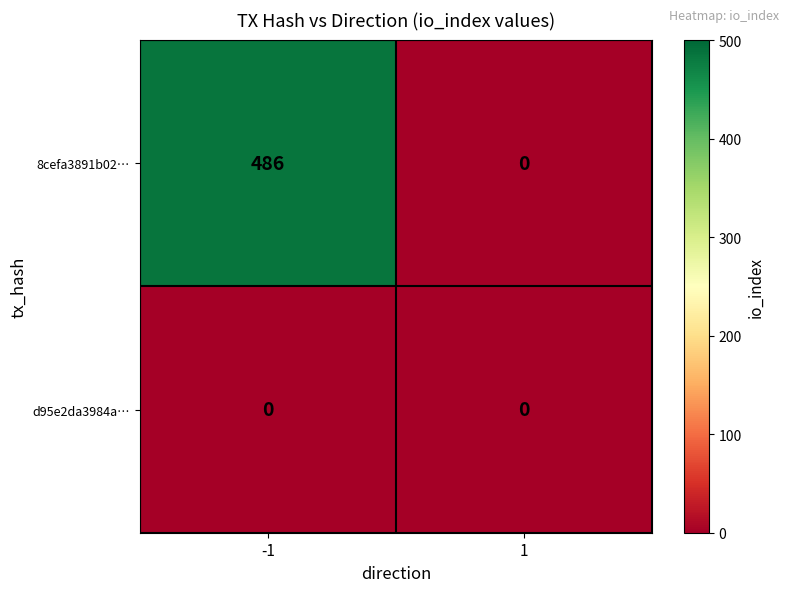

Which series has the largest range (max minus min)?

8cefa3891b02…